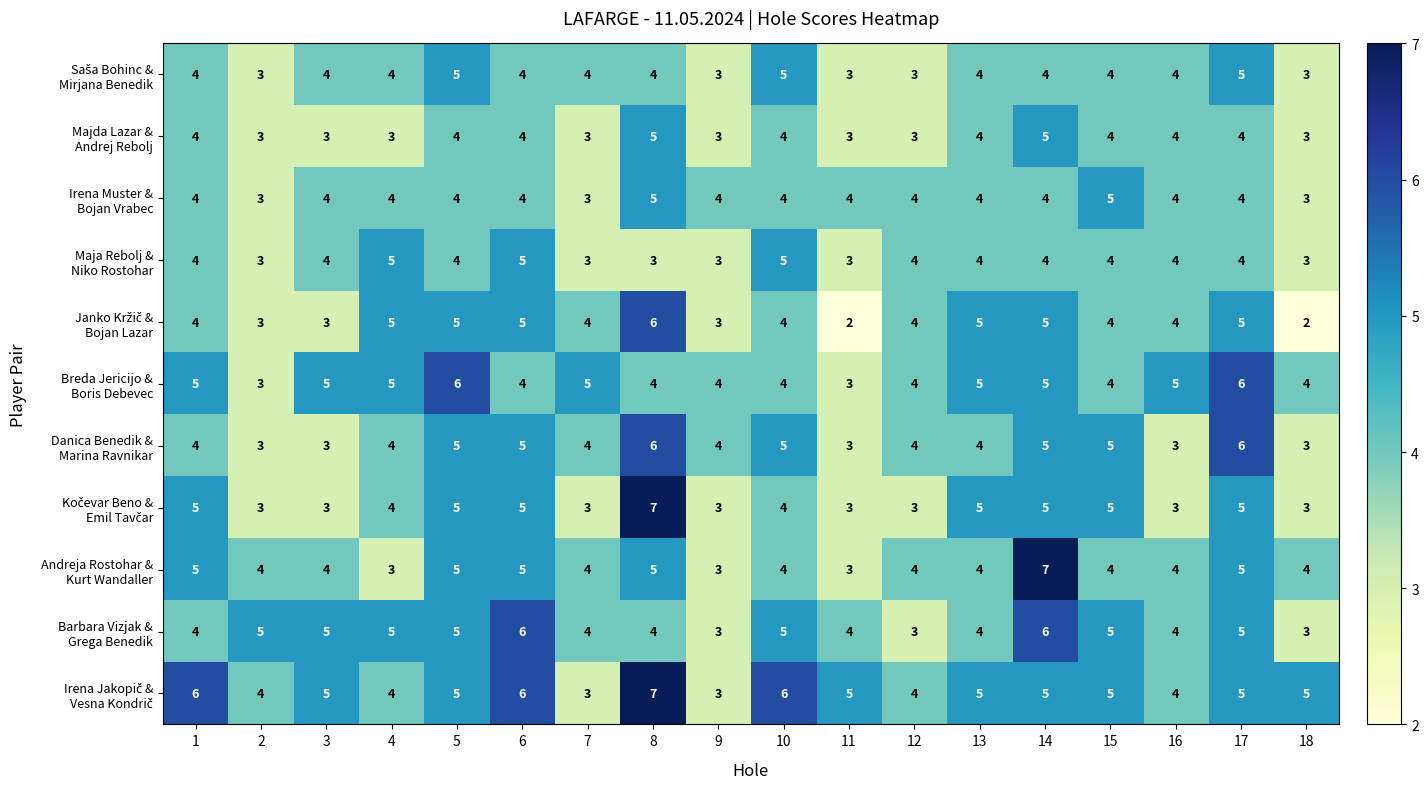

What is the difference between the highest and lowest values at 8?

4